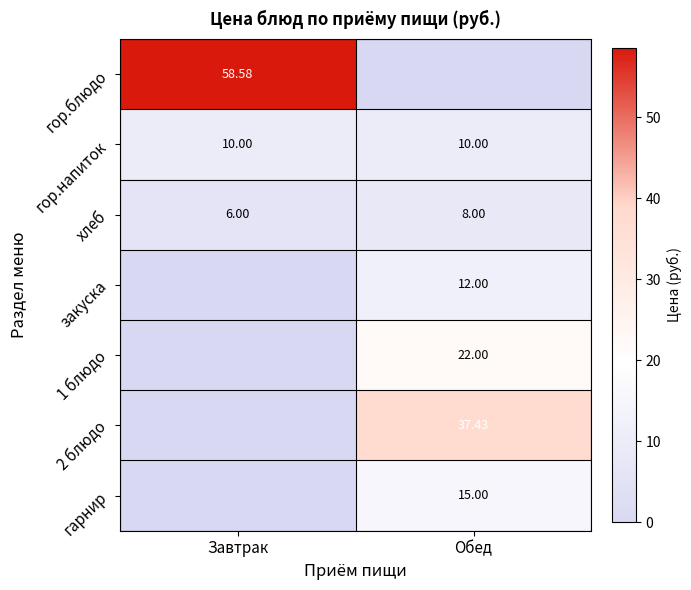

How many positive values does the гарнир series have?

1